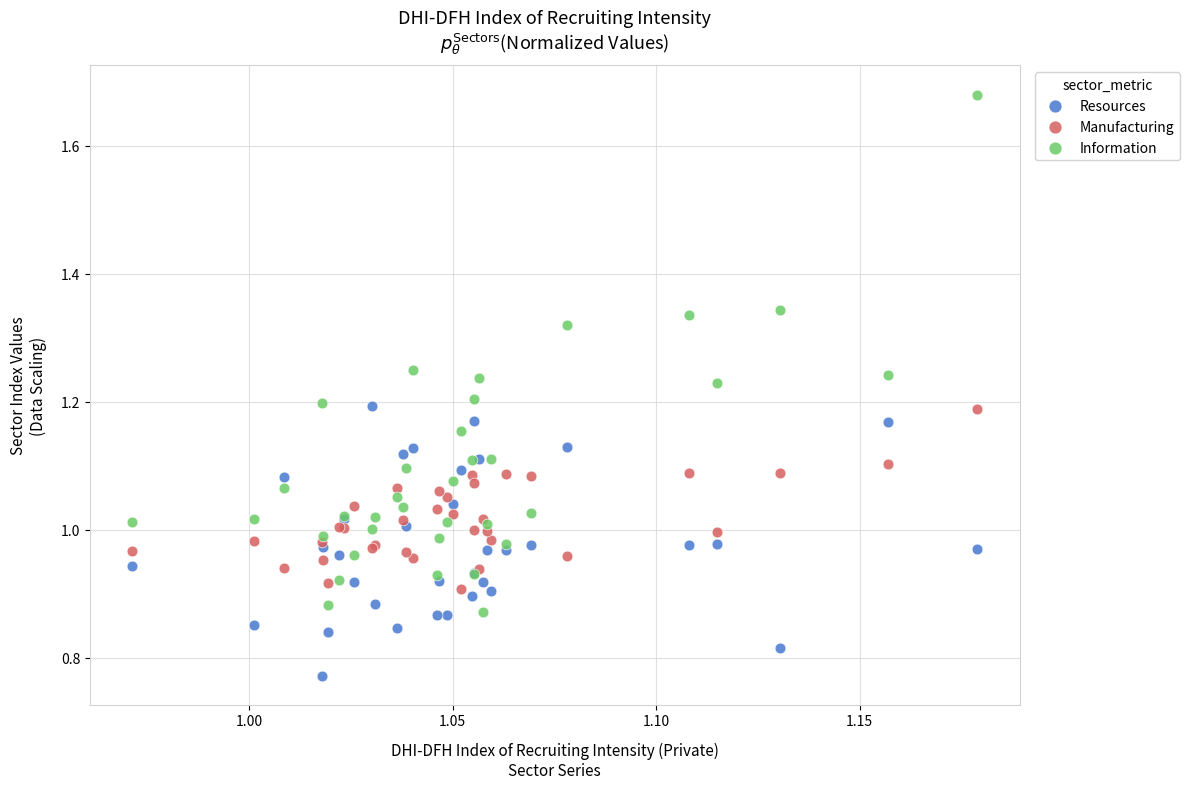

Which series contains the highest Y value?

Information